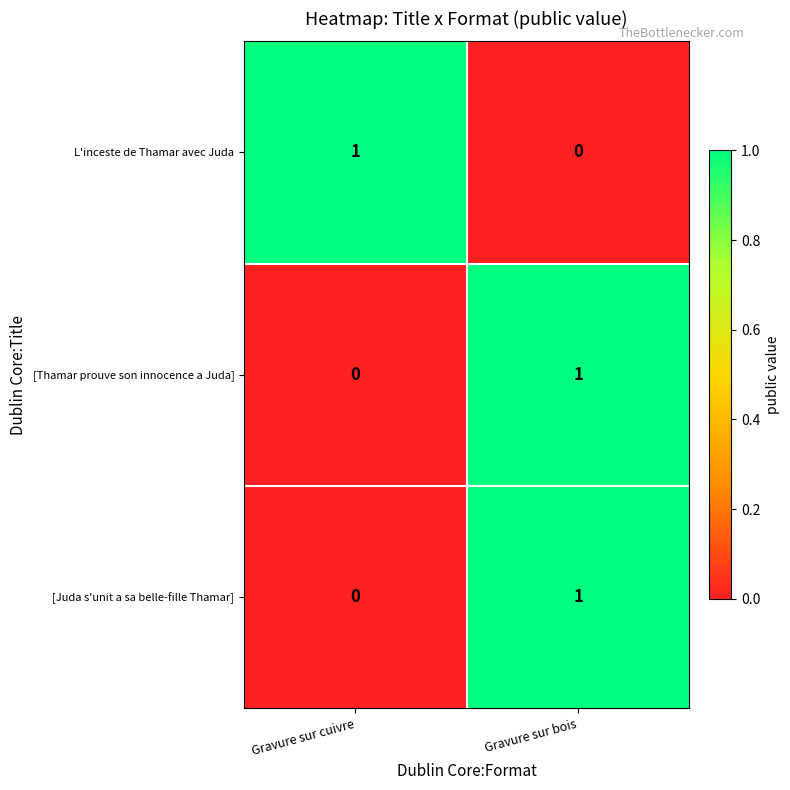

How many positive values does the [Juda s'unit a sa belle-fille Thamar] series have?

1